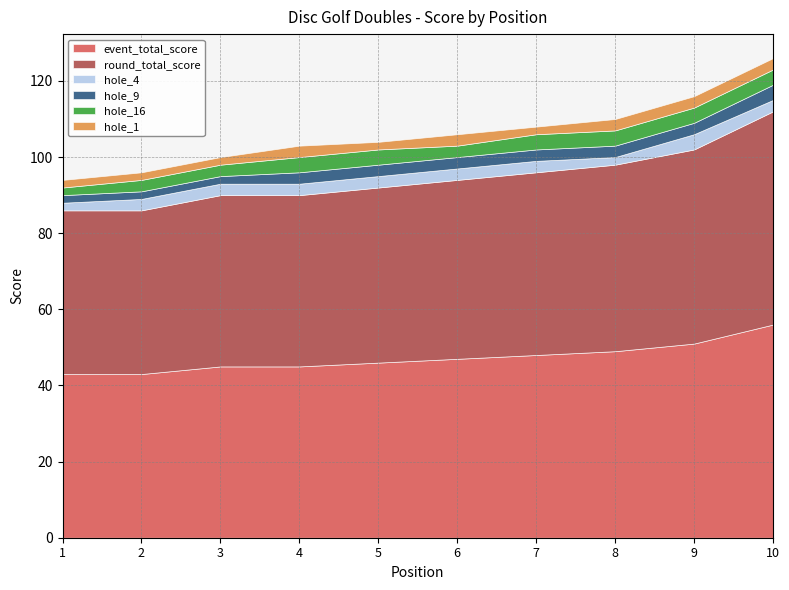

What is the sum of all round_total_score values?

473